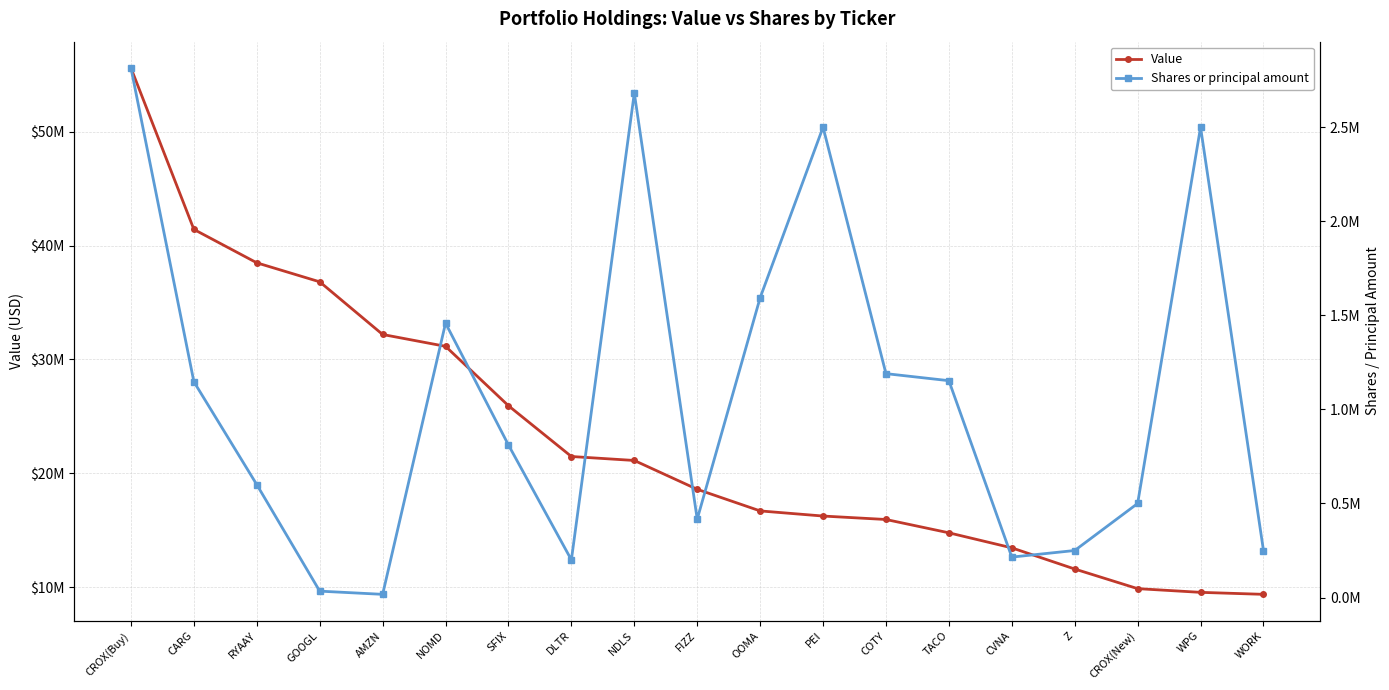

What is the difference between the second highest and minimum values in the Value series?

32044000